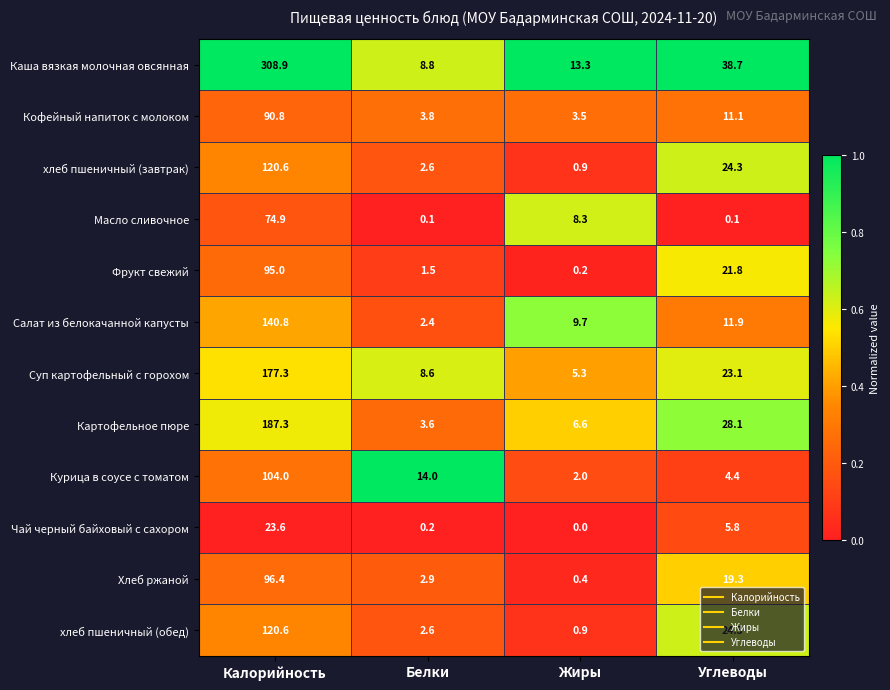

What is the sum of all Каша вязкая молочная овсянная values?

369.7